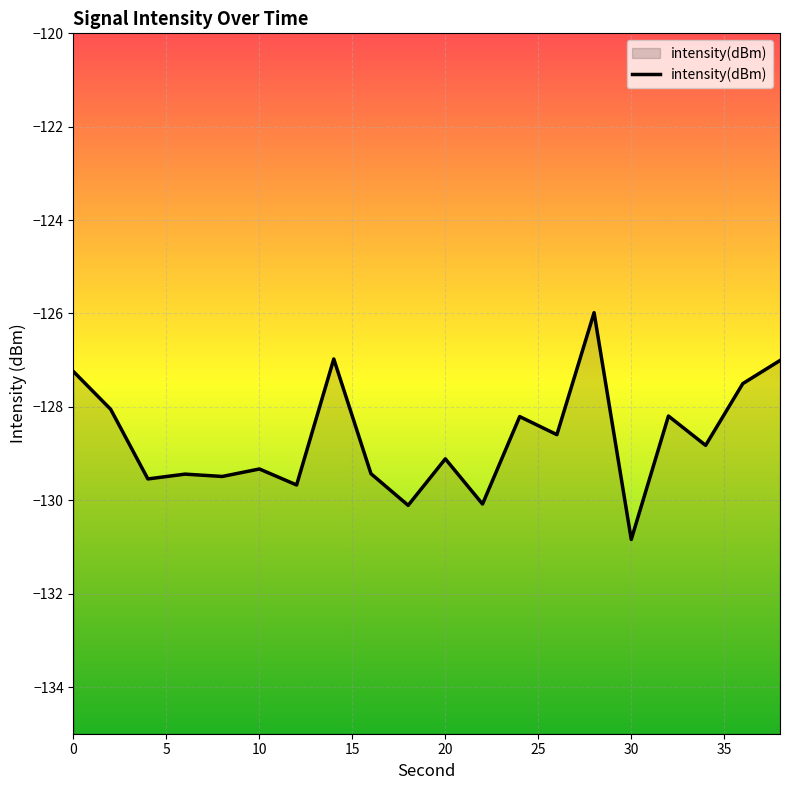

Reading left to right, extract all data points from this chart.

0=-127.2	2=-128.1	4=-129.5	6=-129.4	8=-129.5	10=-129.3	12=-129.7	14=-127.0	16=-129.4	18=-130.1	20=-129.1	22=-130.1	24=-128.2	26=-128.6	28=-126.0	30=-130.8	32=-128.2	34=-128.8	36=-127.5	38=-127.0